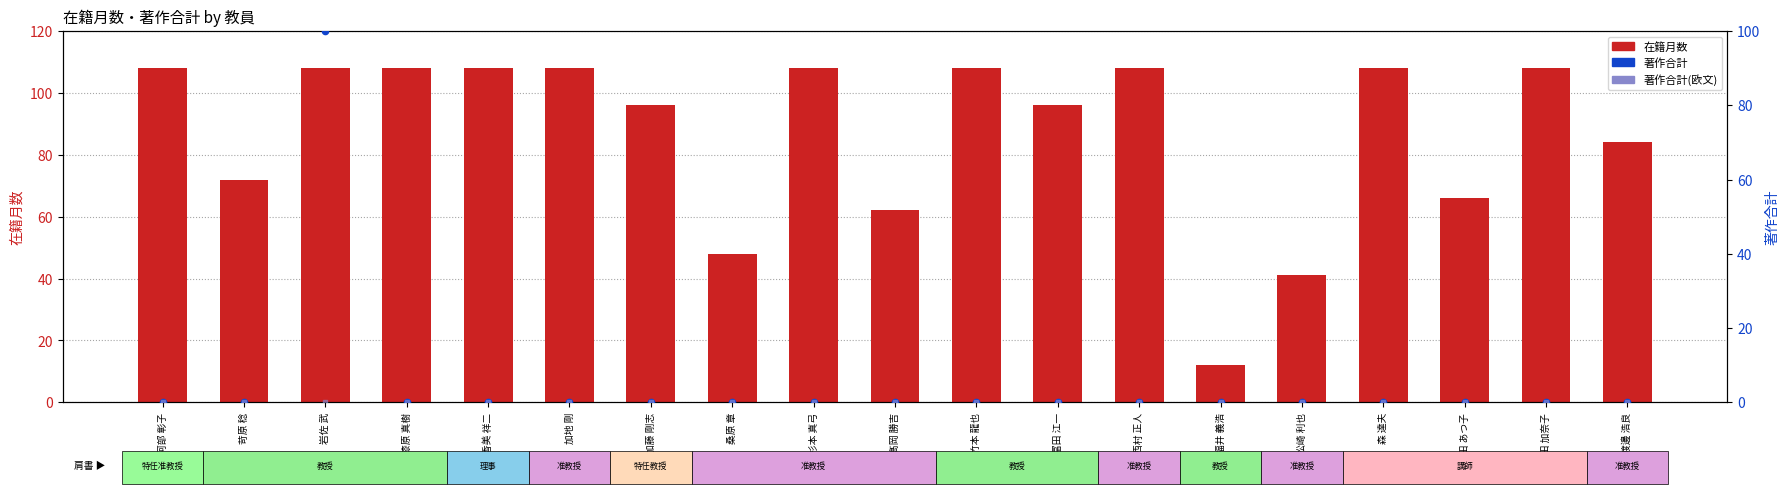

Which series contains the lowest Y value?

著作合計